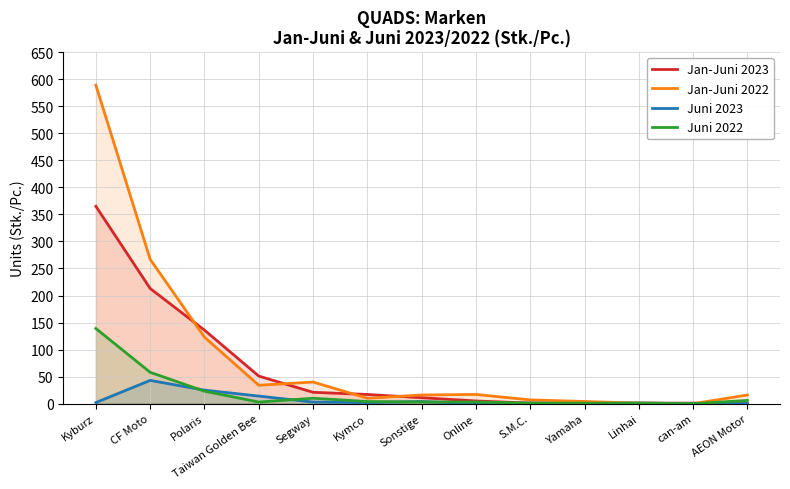

True or false: Jan-Juni 2022 has more than 0 points higher than both neighbors.

True